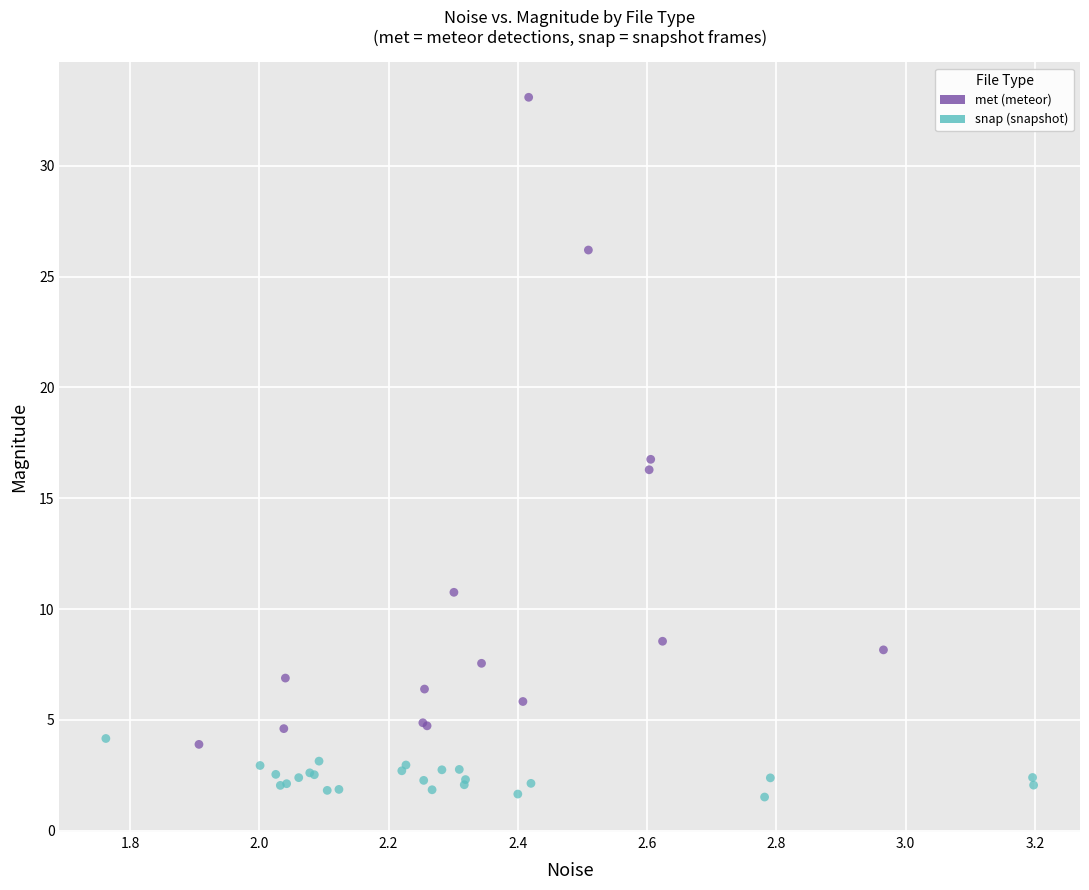

Which series contains the highest Y value?

met (meteor)